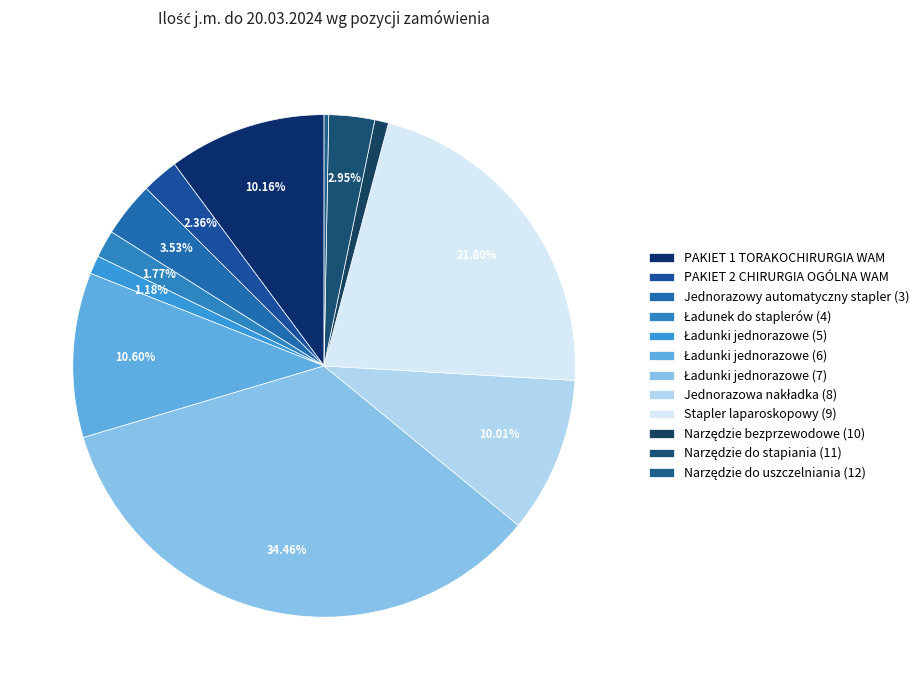

Does any single category account for the majority?

No